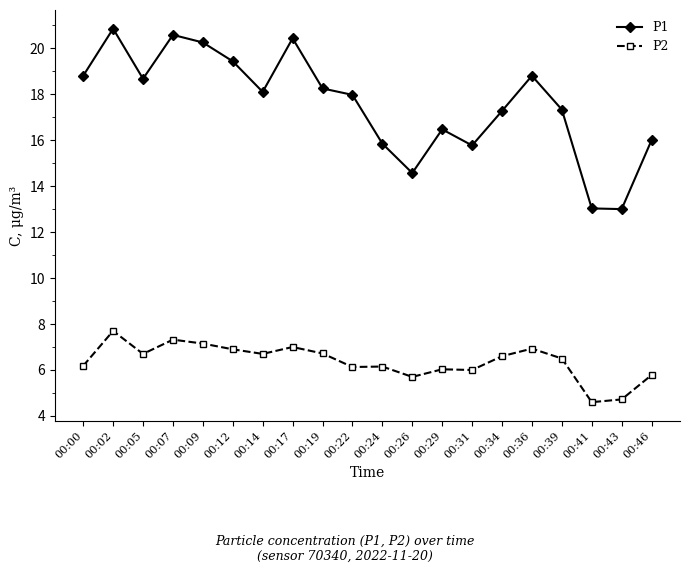

What is the difference between the second highest and second lowest values in the P2 series?

2.6